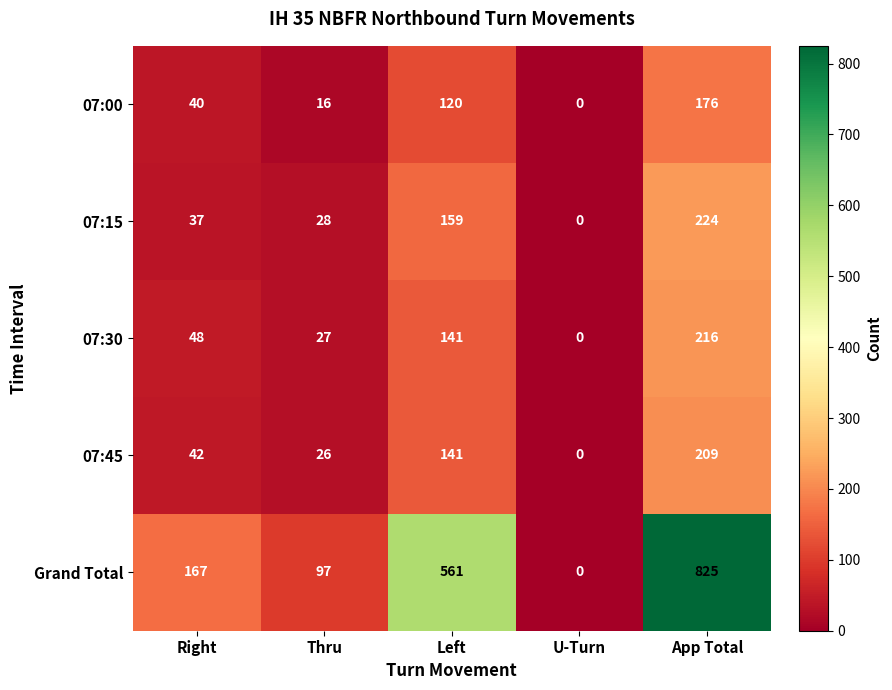

Reading left to right, extract all data points from this chart.

07:00: Right=40	Thru=16	Left=120	U-Turn=0	App Total=176
07:15: Right=37	Thru=28	Left=159	U-Turn=0	App Total=224
07:30: Right=48	Thru=27	Left=141	U-Turn=0	App Total=216
07:45: Right=42	Thru=26	Left=141	U-Turn=0	App Total=209
Grand Total: Right=167	Thru=97	Left=561	U-Turn=0	App Total=825